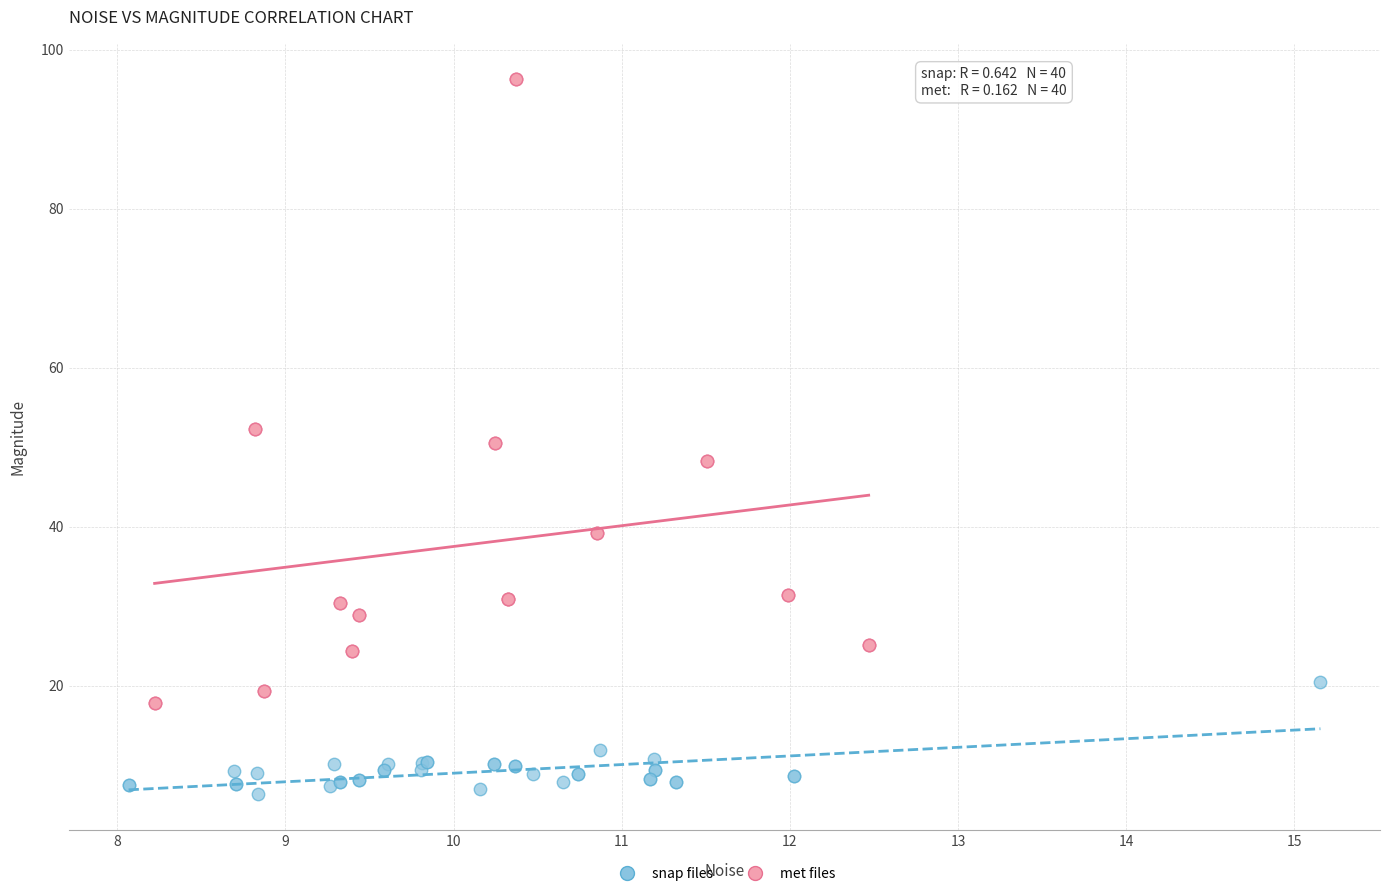

Which series contains the lowest Y value?

snap files